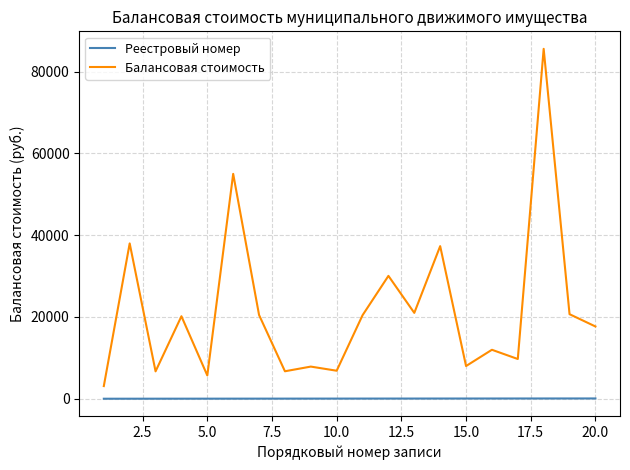

True or false: Балансовая стоимость and Реестровый номер intersect in this chart.

False